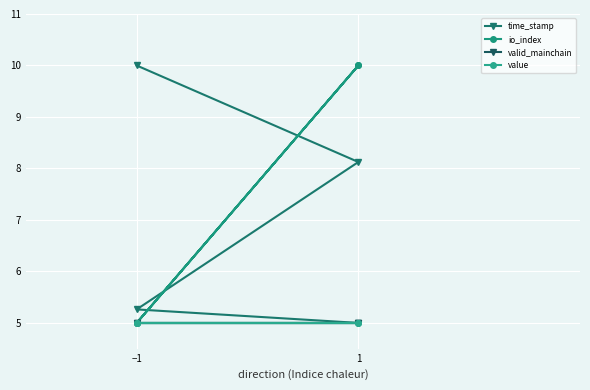

How many lines are shown in the chart?

4